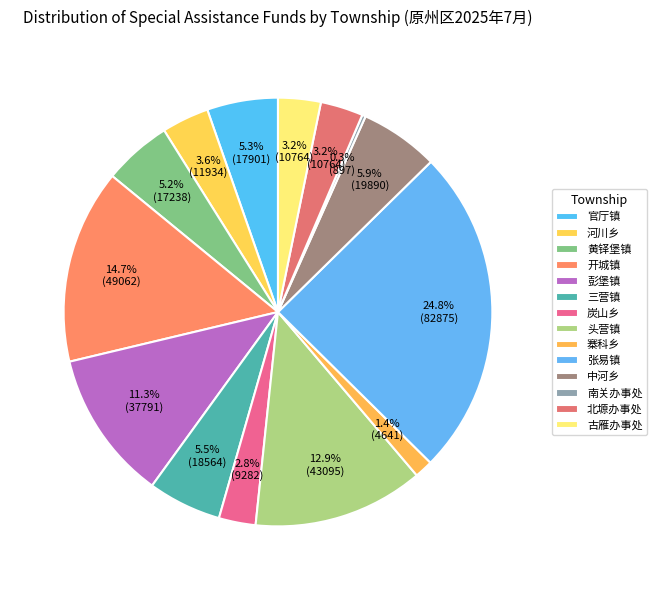

Is there a majority slice in this chart?

No